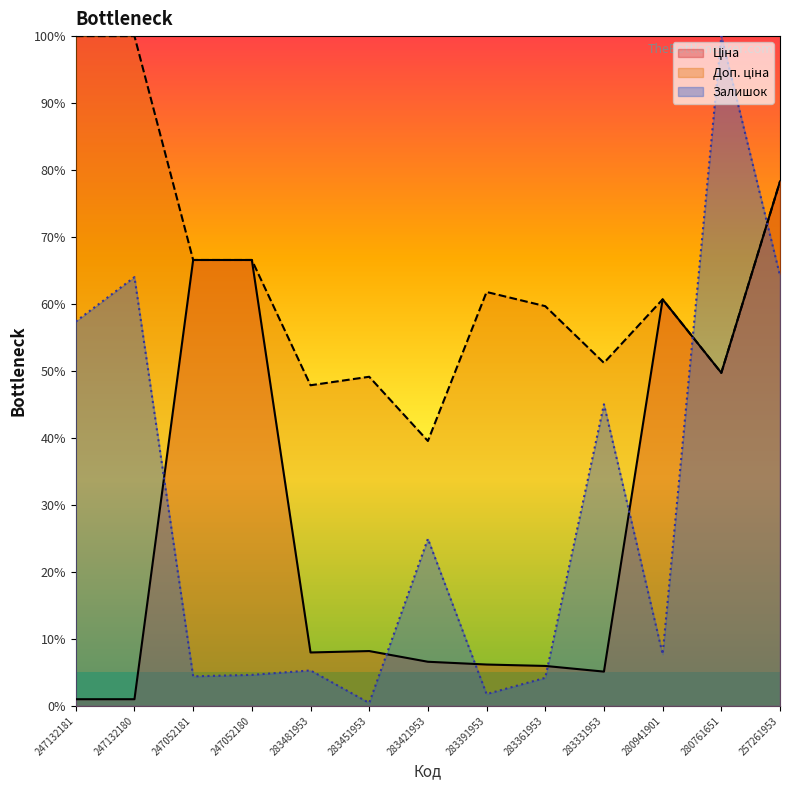

What is the total value across all series at 283481953?

61.1